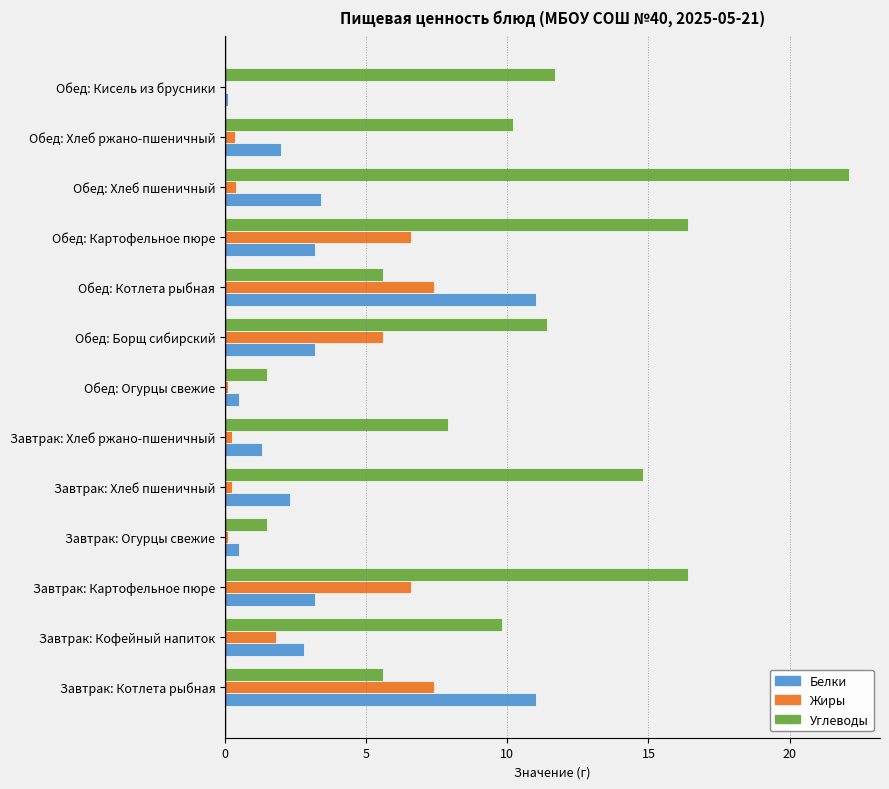

Which series changed the most between Завтрак: Котлета рыбная and Обед: Хлеб пшеничный?

Углеводы